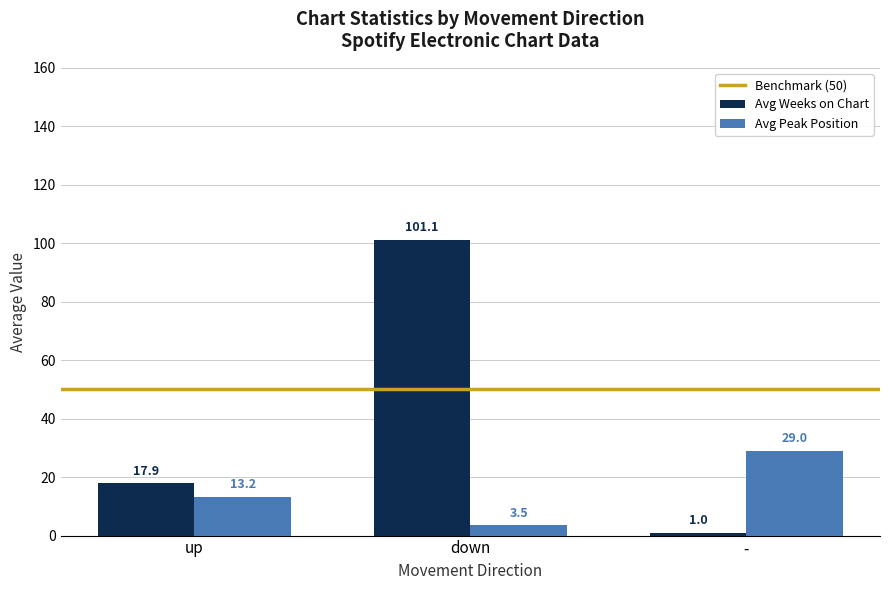

At which label does Avg Weeks on Chart first exceed 17?

up